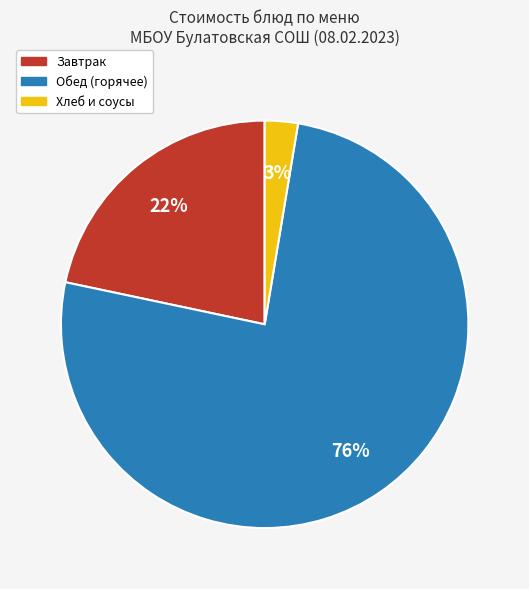

Does any single category account for the majority?

Yes